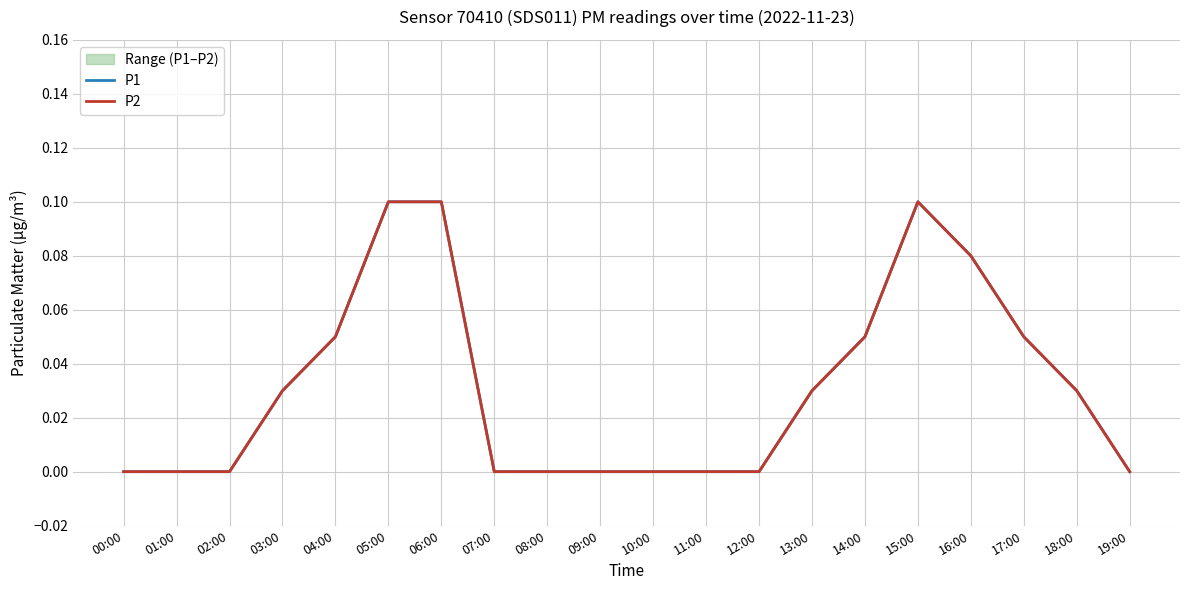

At which category is the sum across all series the highest?

05:00